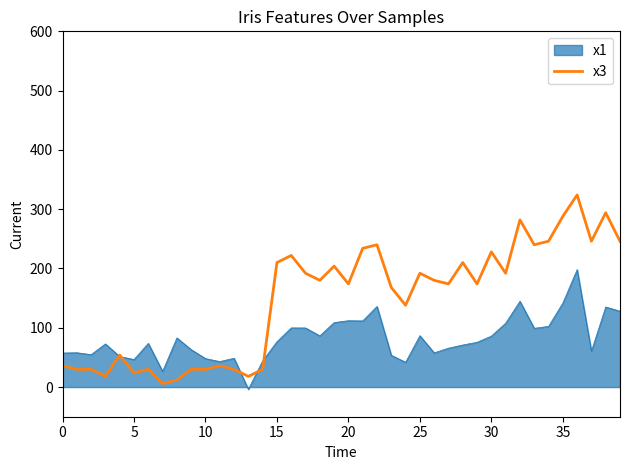

List the series in order of their overall mean, highest first.

x3, x1